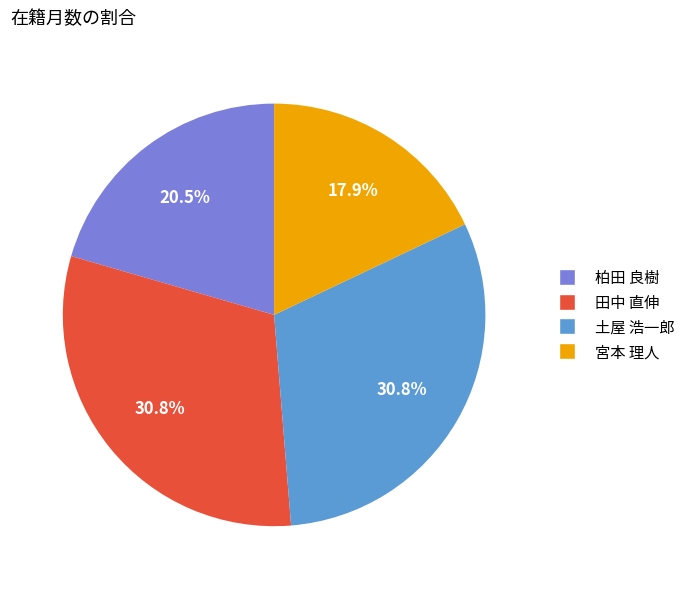

Does 土屋 浩一郎 account for over 50% of the chart?

No